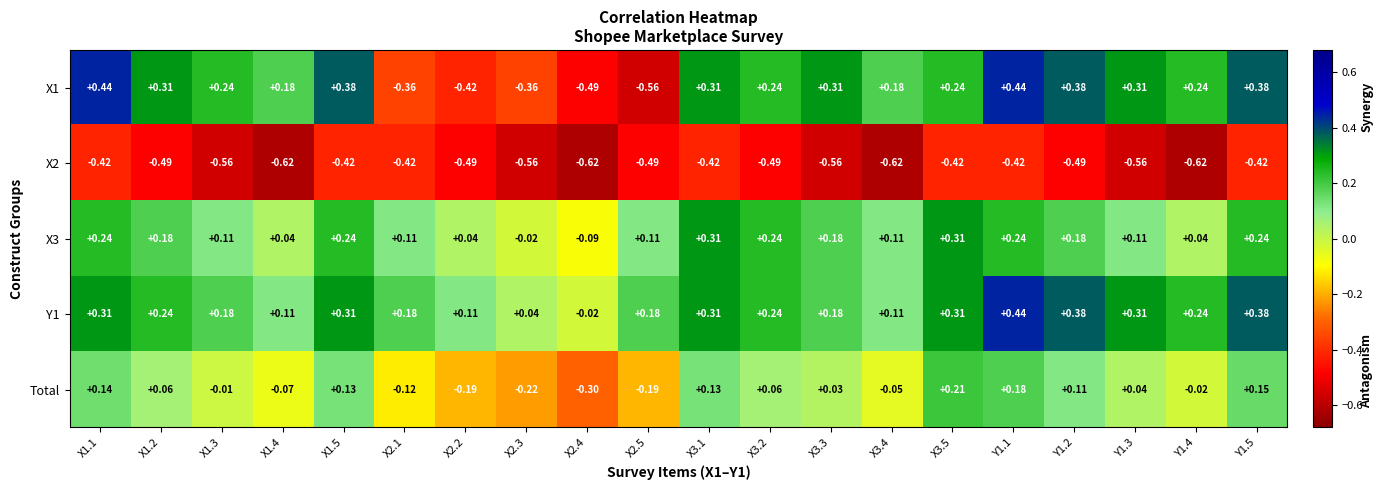

Is the value of X3 at X1.2 greater than the value of Total at X1.2?

Yes